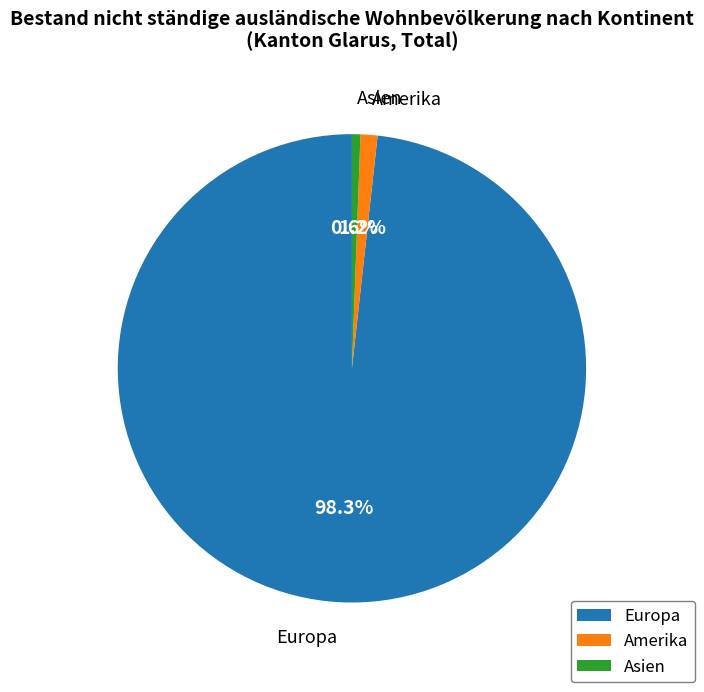

Between Amerika and Asien, which is larger?

Amerika